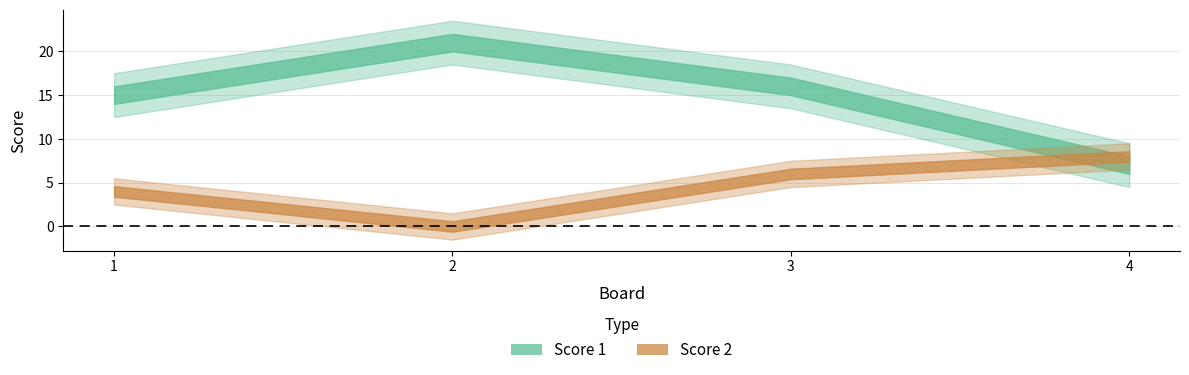

Reading right to left, extract all data points from this chart.

Score 1: 4=7	3=16	2=21	1=15
Score 2: 4=8	3=6	2=0	1=4